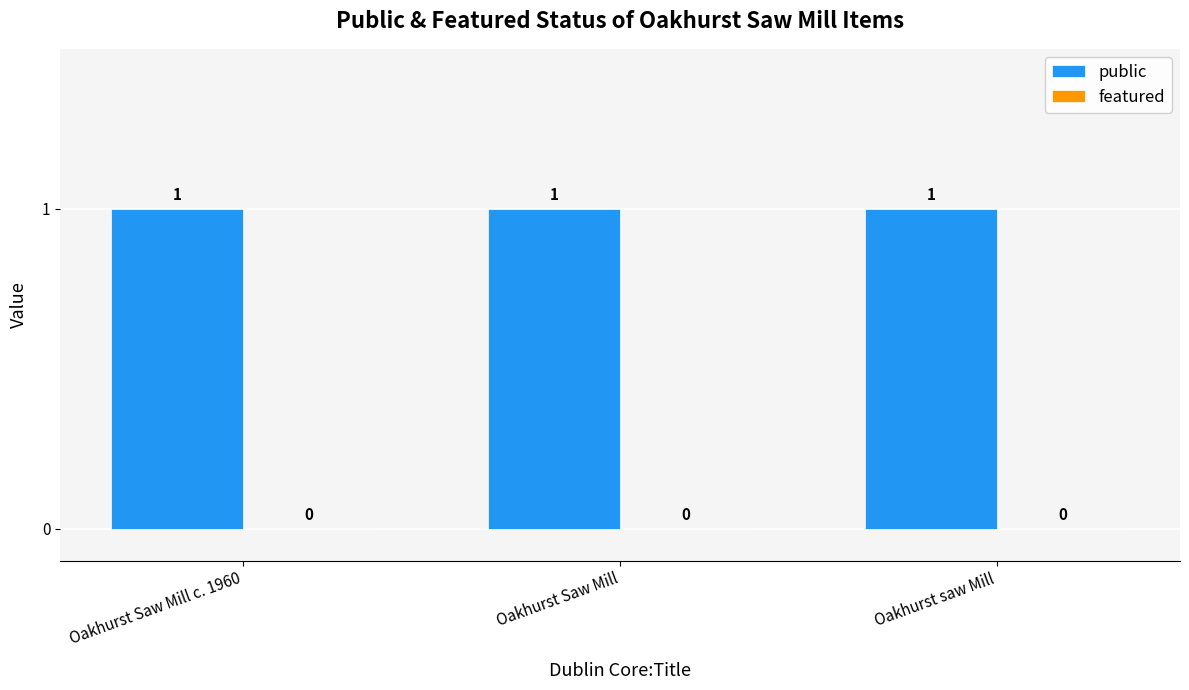

Where is public nearest to the value 1?

Oakhurst Saw Mill c. 1960